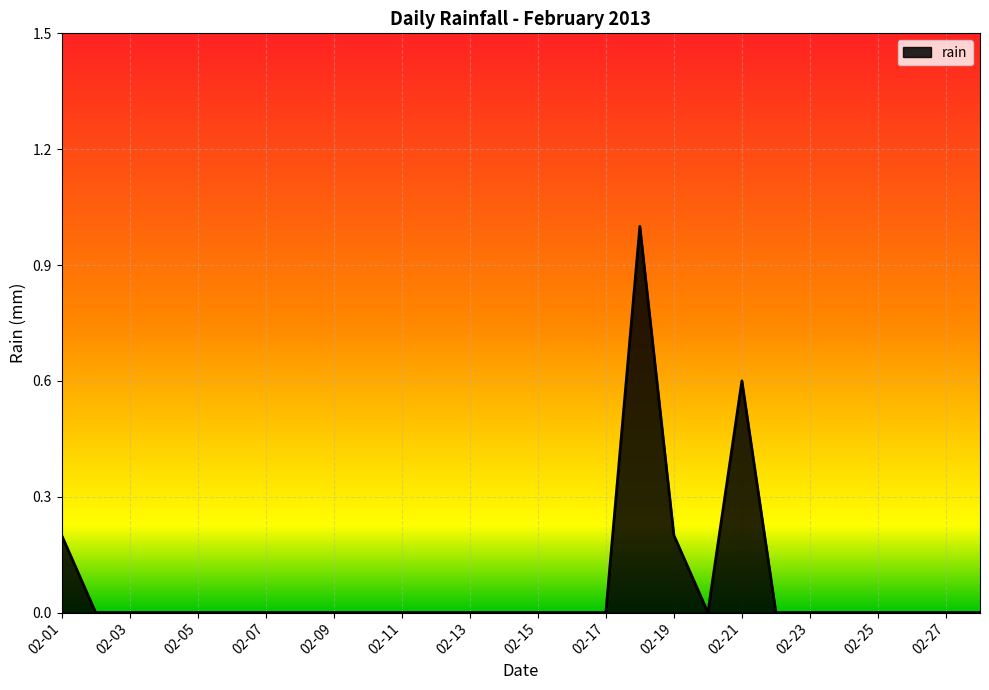

What is the difference between the maximum and minimum values?

1.0